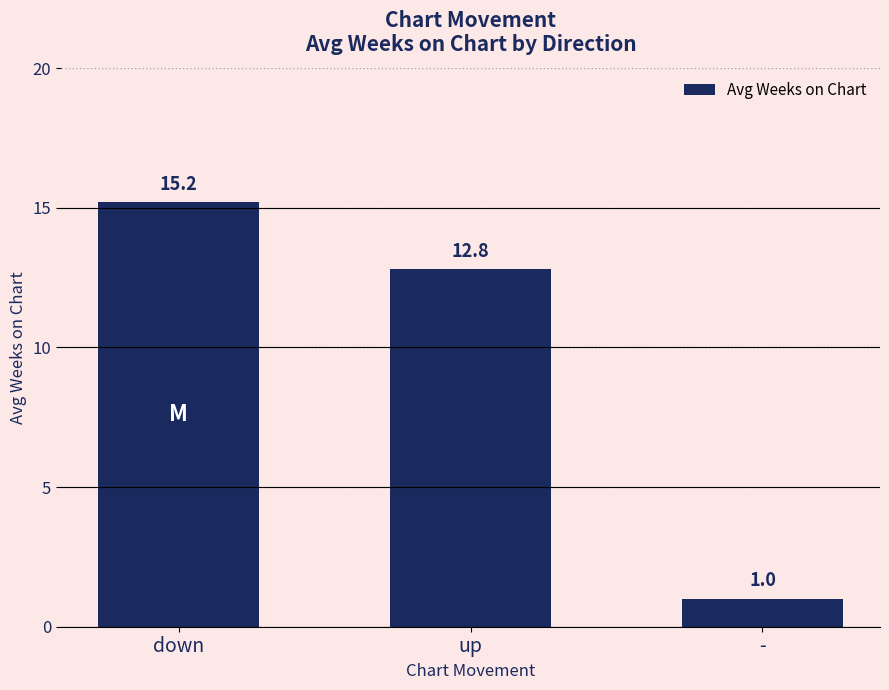

How many bars are there in total?

3